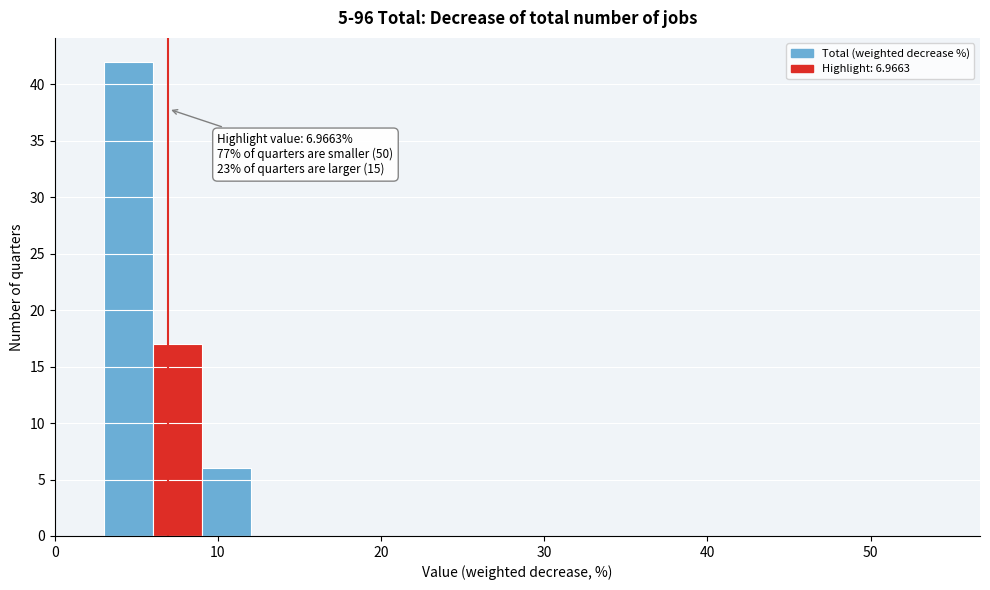

Around what value on the x-axis is the tallest bar? Give the approximate position of its centre, as read against the axis.

5